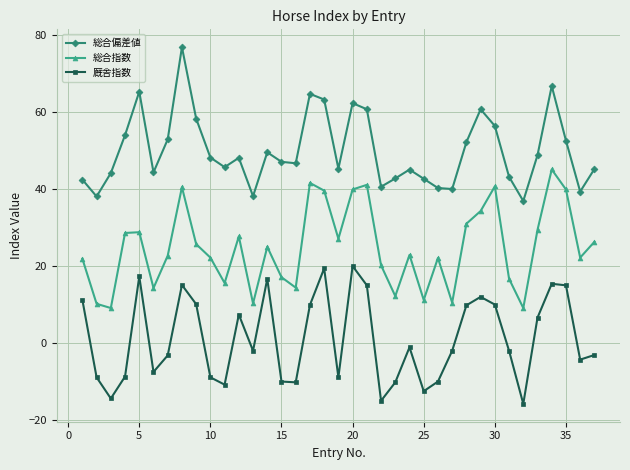

What is the difference between the maximum and minimum values in the 総合偏差値 series?

40.0